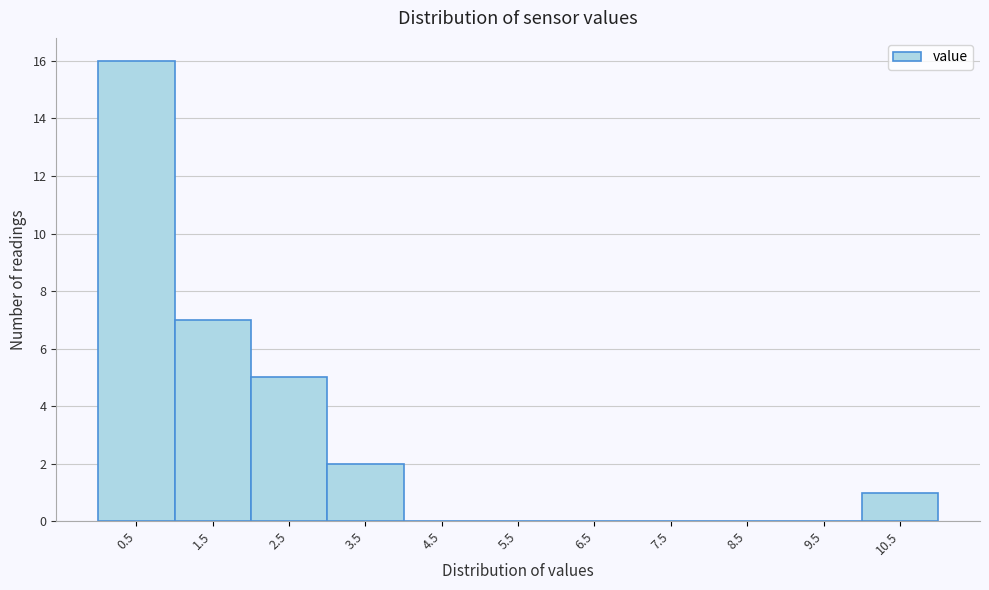

Reading left to right, list all the values displayed in this chart.

0.5=16	1.5=7	2.5=5	3.5=2	4.5=0	5.5=0	6.5=0	7.5=0	8.5=0	9.5=0	10.5=1